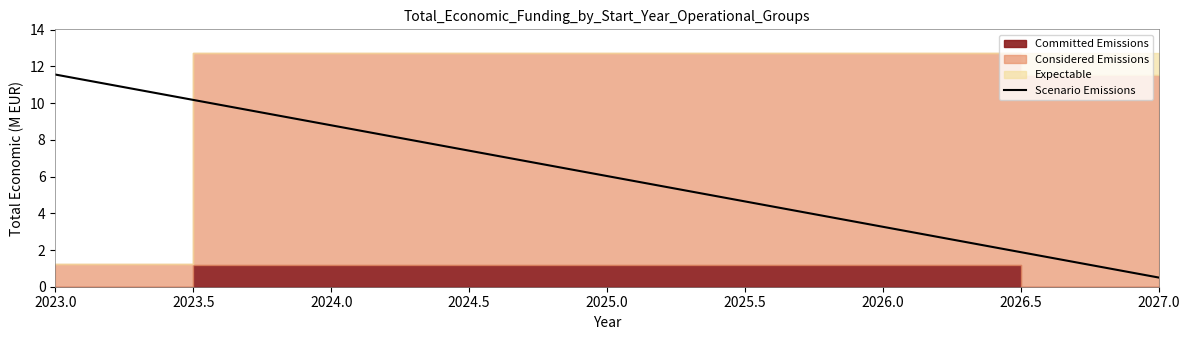

Which category has the highest value in the Scenario Emissions series?

2023.0